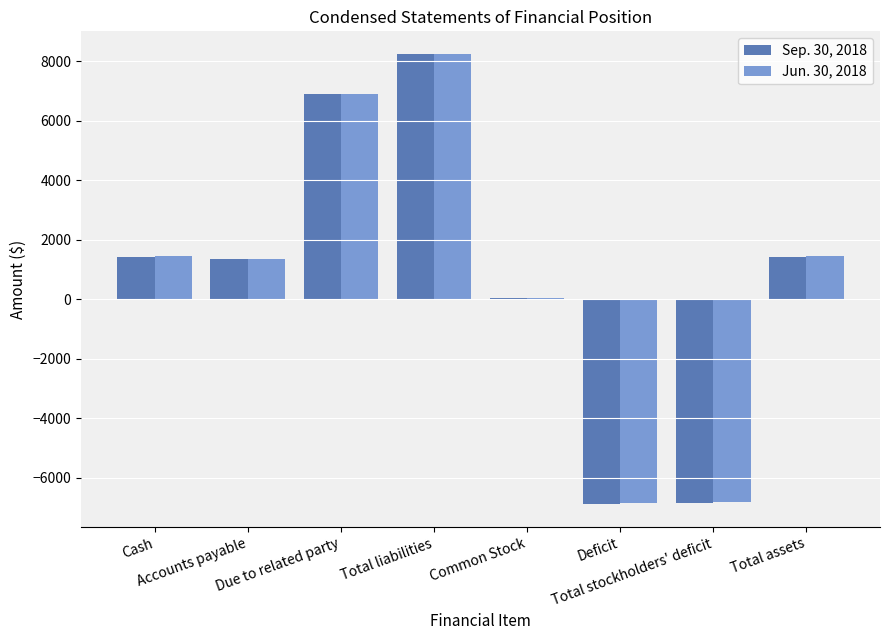

What is the smallest value displayed?

-6889